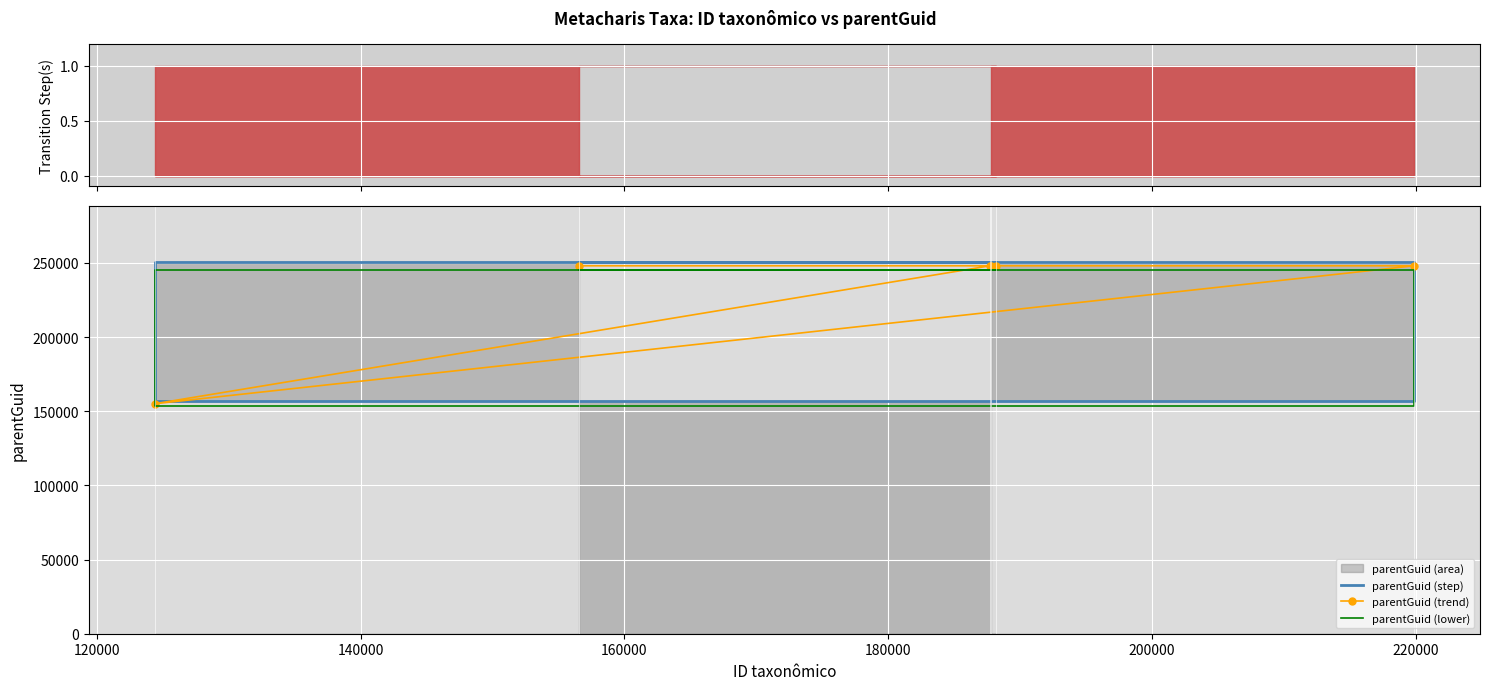

True or false: parentGuid (trend) and parentGuid (step) intersect in this chart.

False